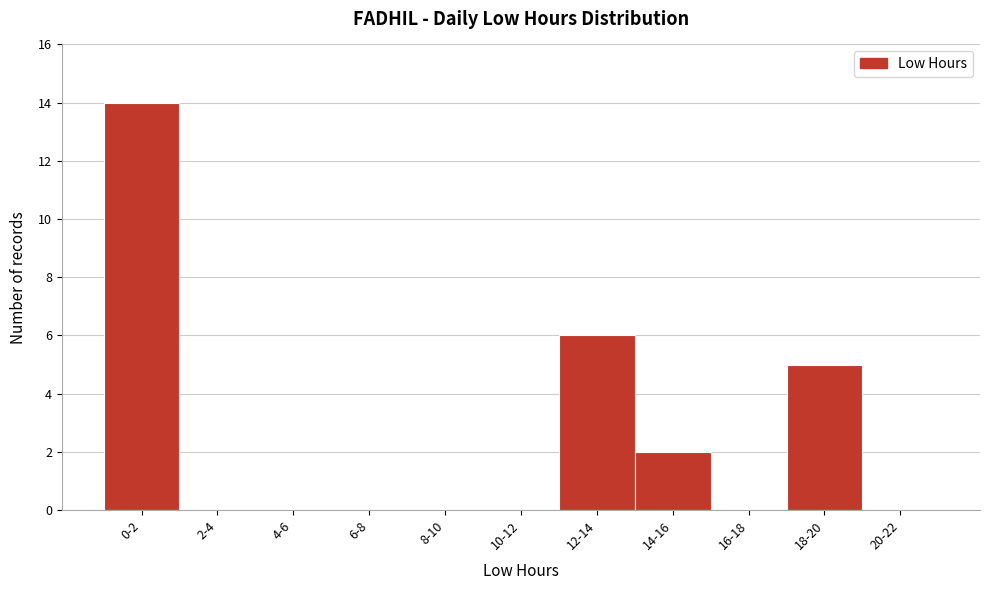

Reading right to left, transcribe all the data shown in this chart.

20-22=0	18-20=5	16-18=0	14-16=2	12-14=6	10-12=0	8-10=0	6-8=0	4-6=0	2-4=0	0-2=14